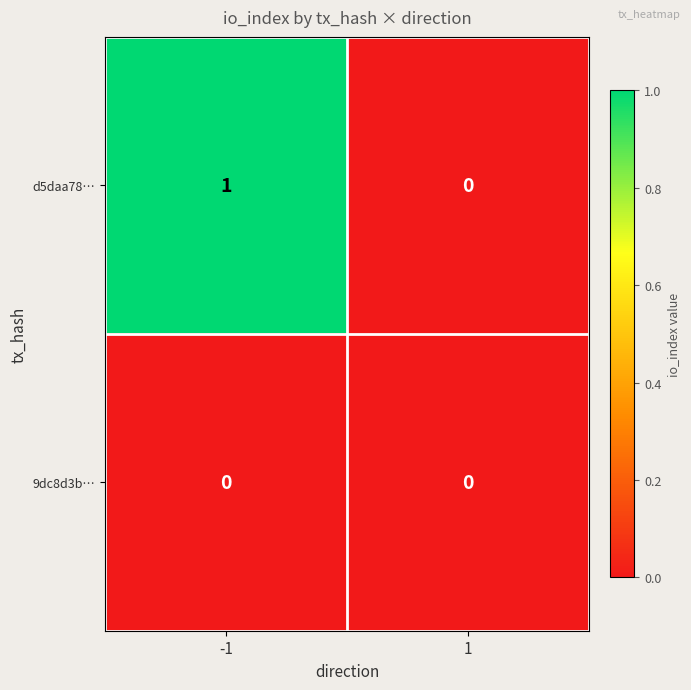

Reading left to right, transcribe all the data shown in this chart.

d5daa78…: 1	0
9dc8d3b…: 0	0